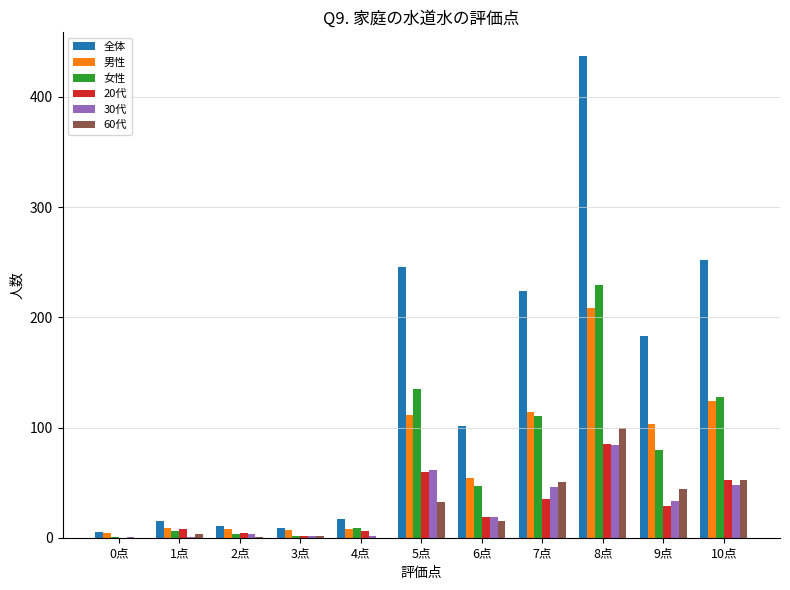

Which series changed the most between 3点 and 9点?

全体